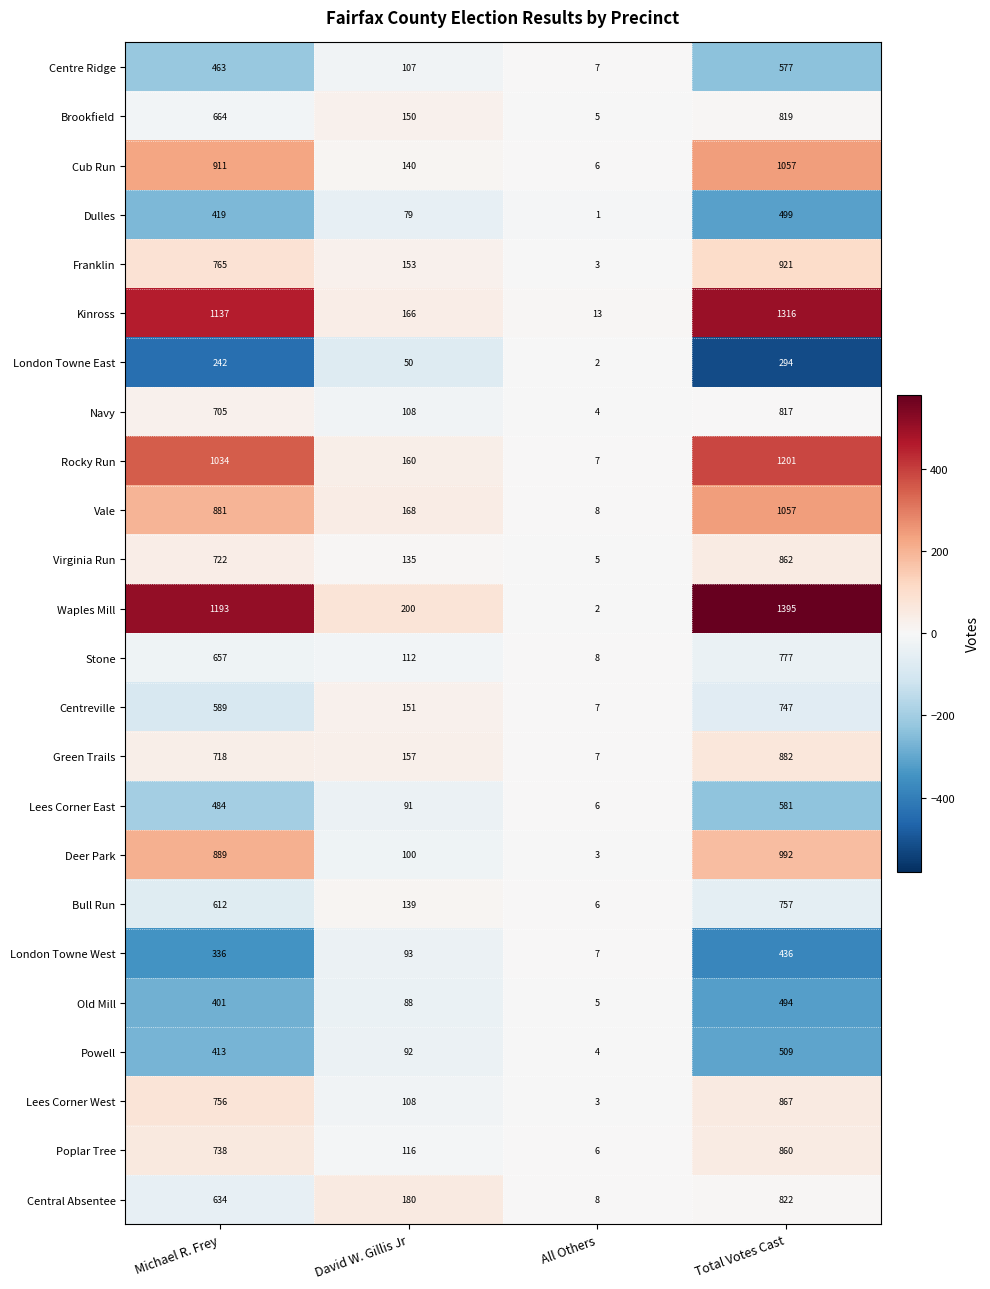

At which category does the chart reach its minimum across all series?

All Others